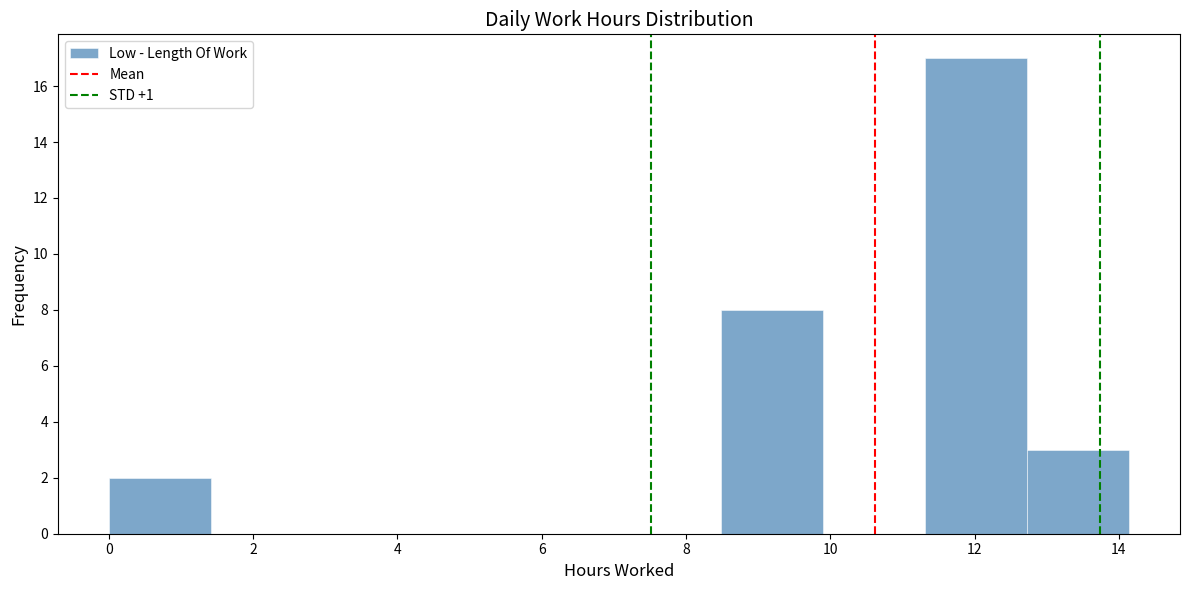

How tall is the bar that spans 0.0 to 1.4 on the x-axis? Neither the bar edges nor the heights are printed on the chart, so give them approximately, as read against the axes.

2